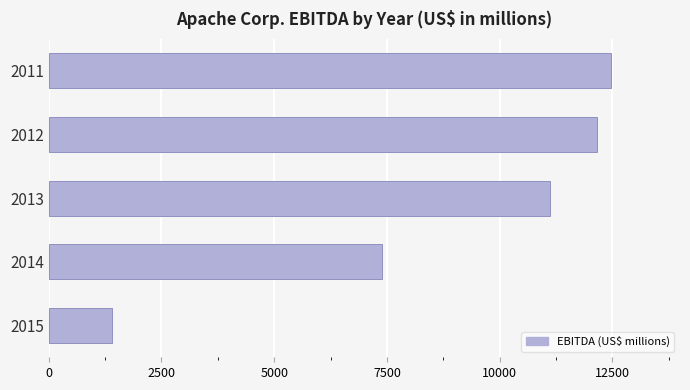

What is the maximum value shown in the chart?

12467